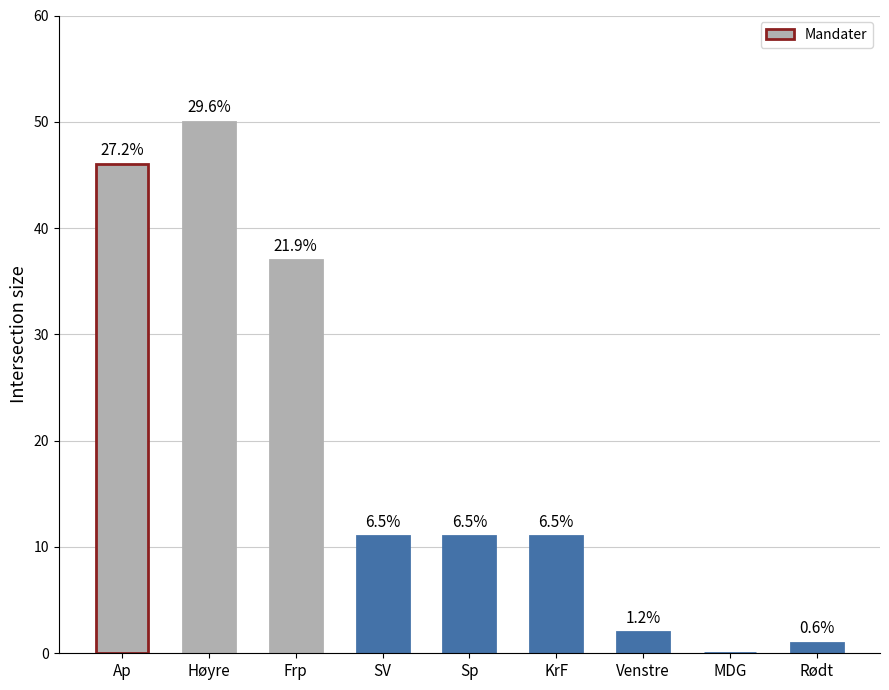

Which category has the highest value across all series?

Høyre